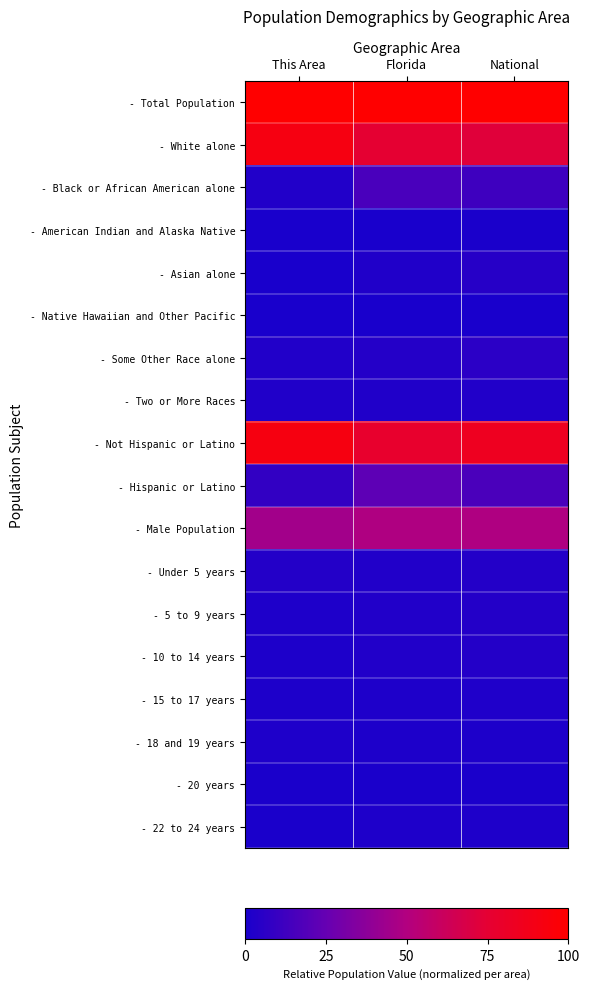

At how many categories does at least one series exceed 0?

3